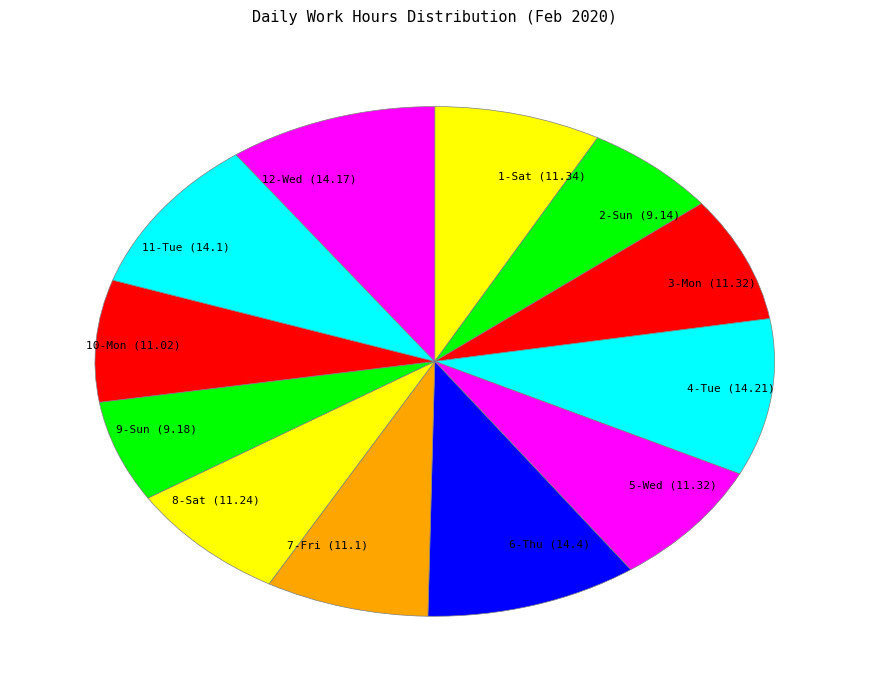

Do 2-Sun (9.14) and 9-Sun (9.18) together represent more than half of the pie?

No